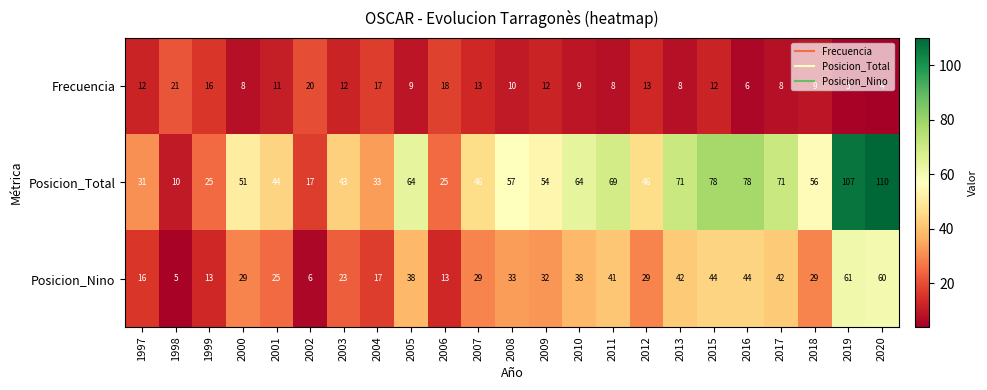

List the series in order of their overall mean, highest first.

Posicion_Total, Posicion_Nino, Frecuencia